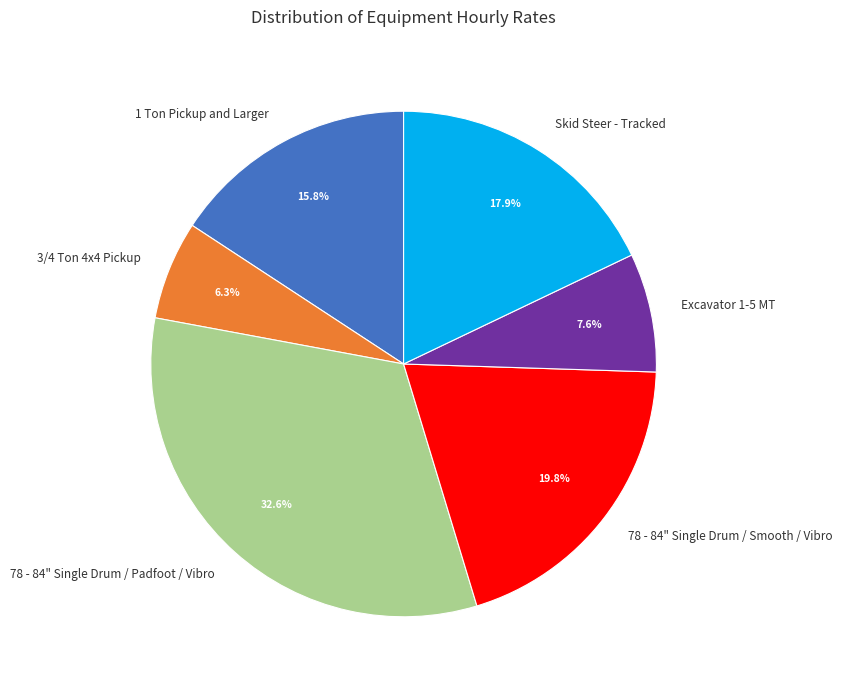

True or false: Excavator 1-5 MT accounts for 8% of the total.

True